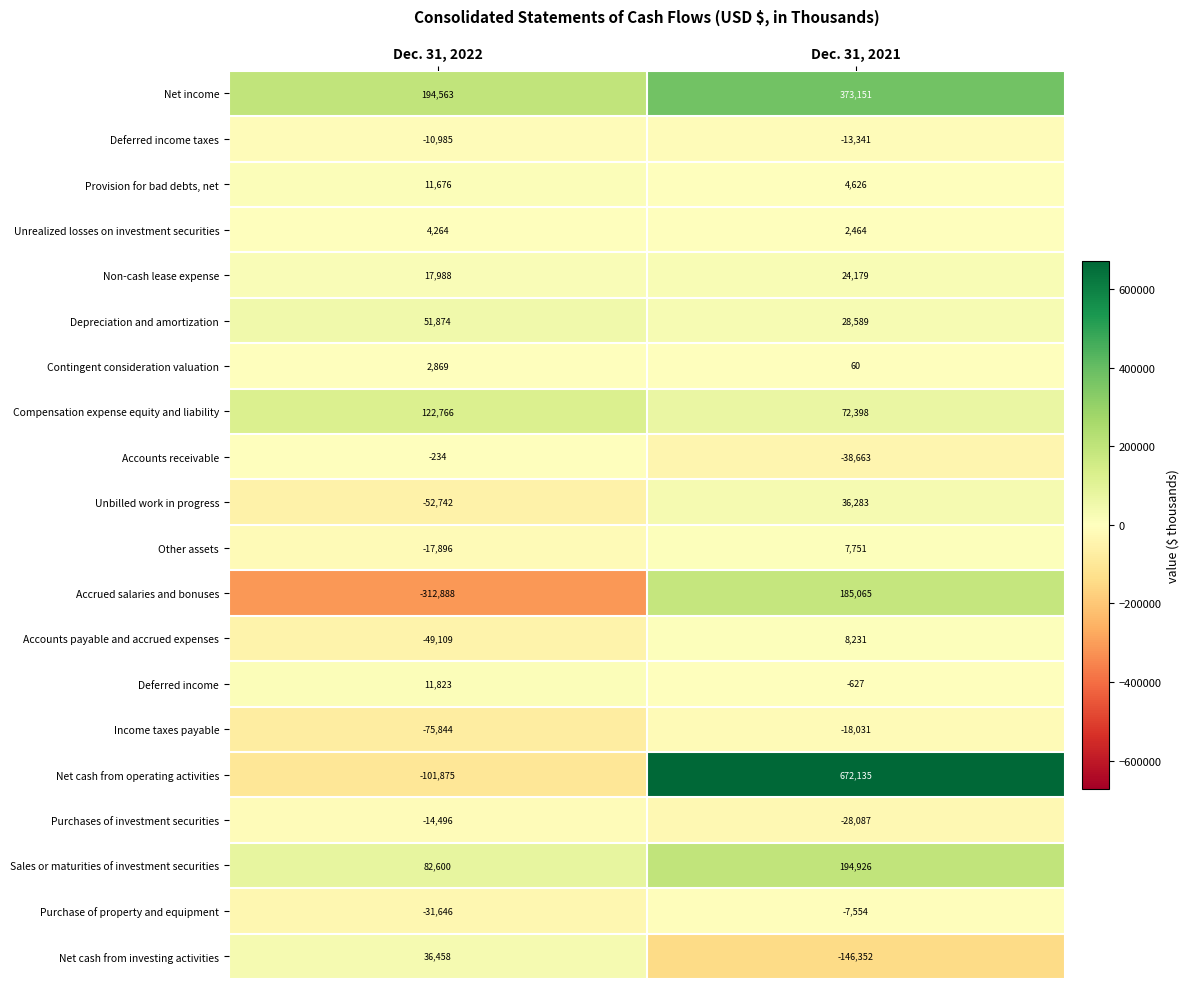

What is the difference between the maximum and minimum values in the Non-cash lease expense series?

6191